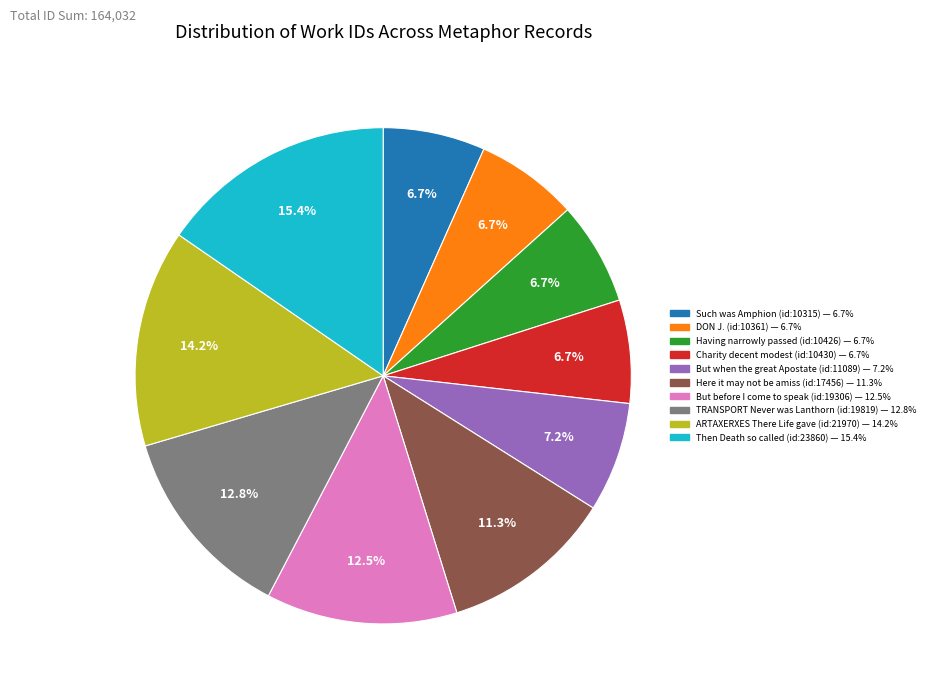

Does any single category account for the majority?

No